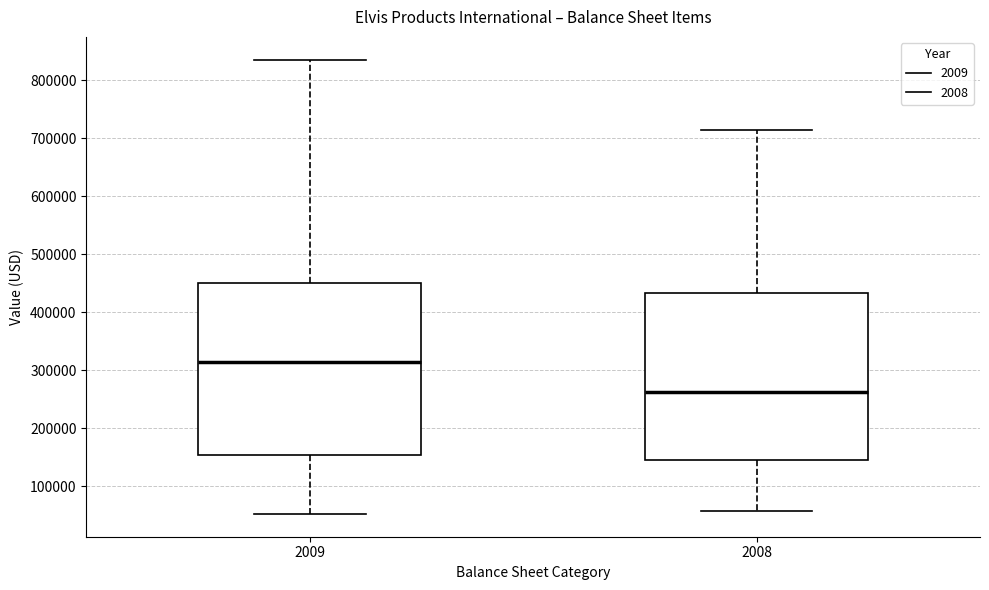

Reading left to right, read every box against the y-axis: the position of its median line, the range the box covers, and the ends of its whiskers. The values are not printed on the chart, so give them approximately, as read against the axis.

2009: median 310000, box 150000 to 450000, whiskers 50000 to 840000
2008: median 260000, box 150000 to 430000, whiskers 60000 to 720000